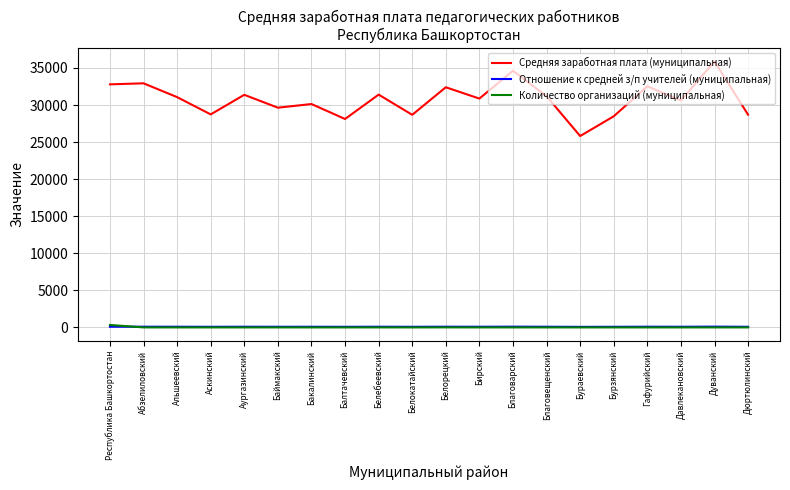

True or false: Средняя заработная плата (муниципальная) and Количество организаций (муниципальная) intersect in this chart.

False